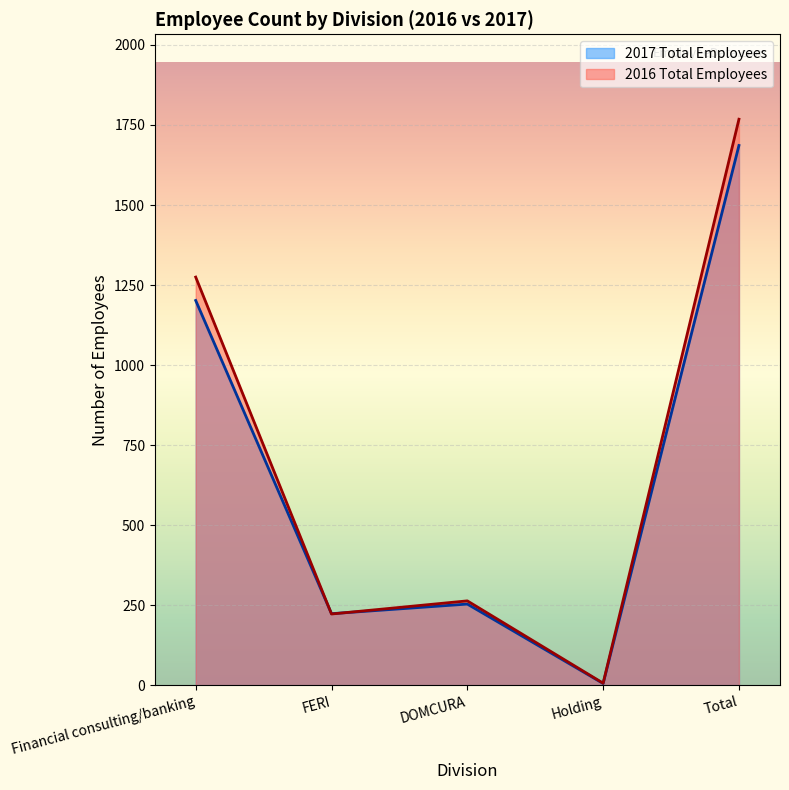

What is the value of the 2016 Total Employees point at the 1st from the left?

1275